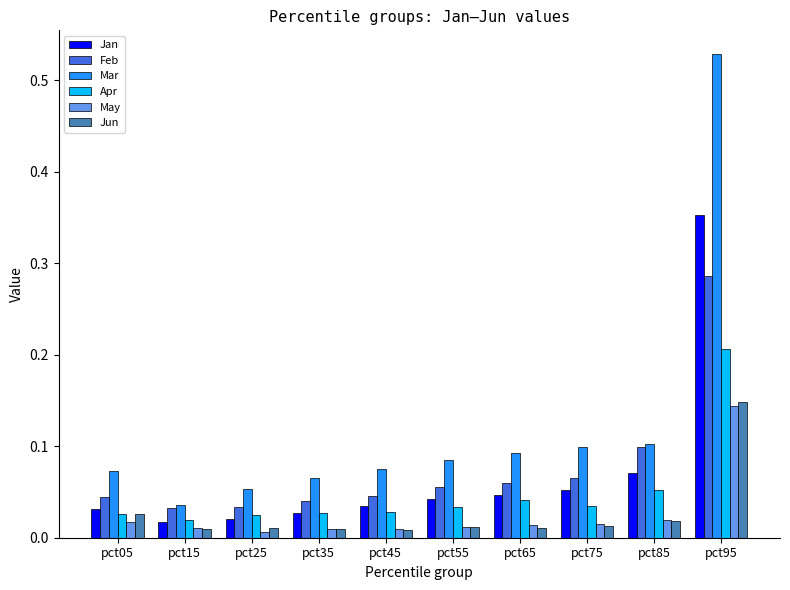

Which series changed the most between pct15 and pct75?

Mar